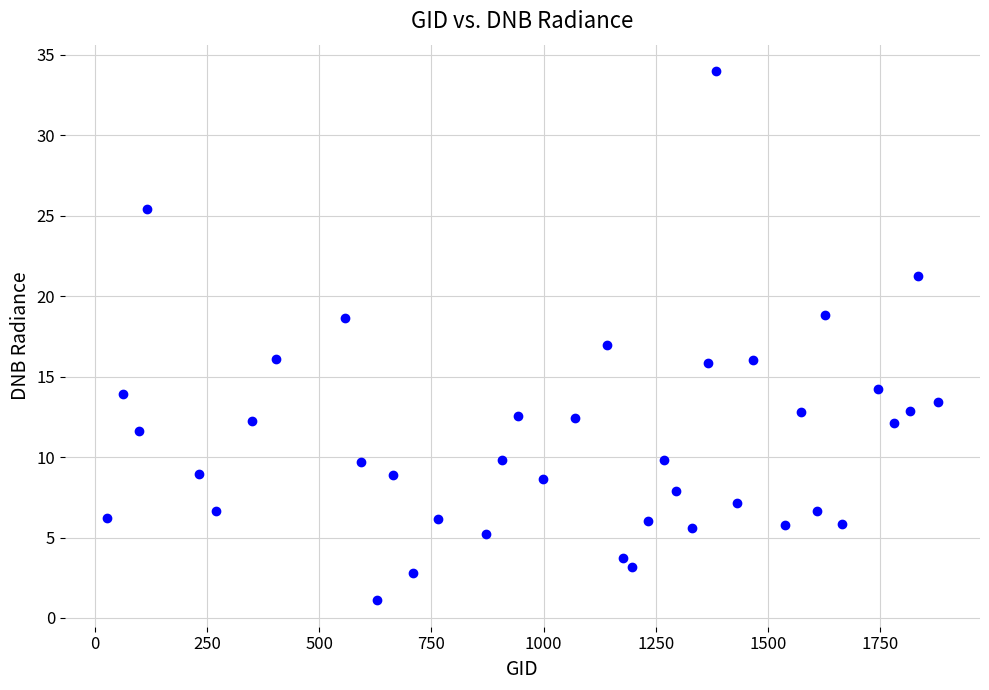

What is the range of X values (max minus min)?

1854.0